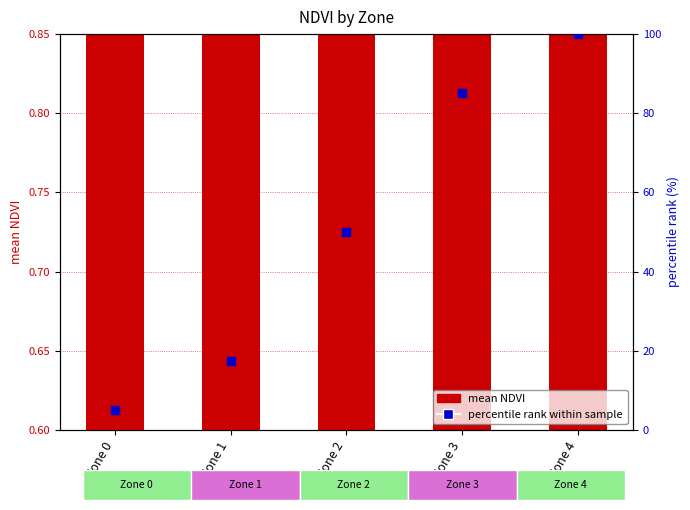

What is the total value across all series at Zone 0?

5.7